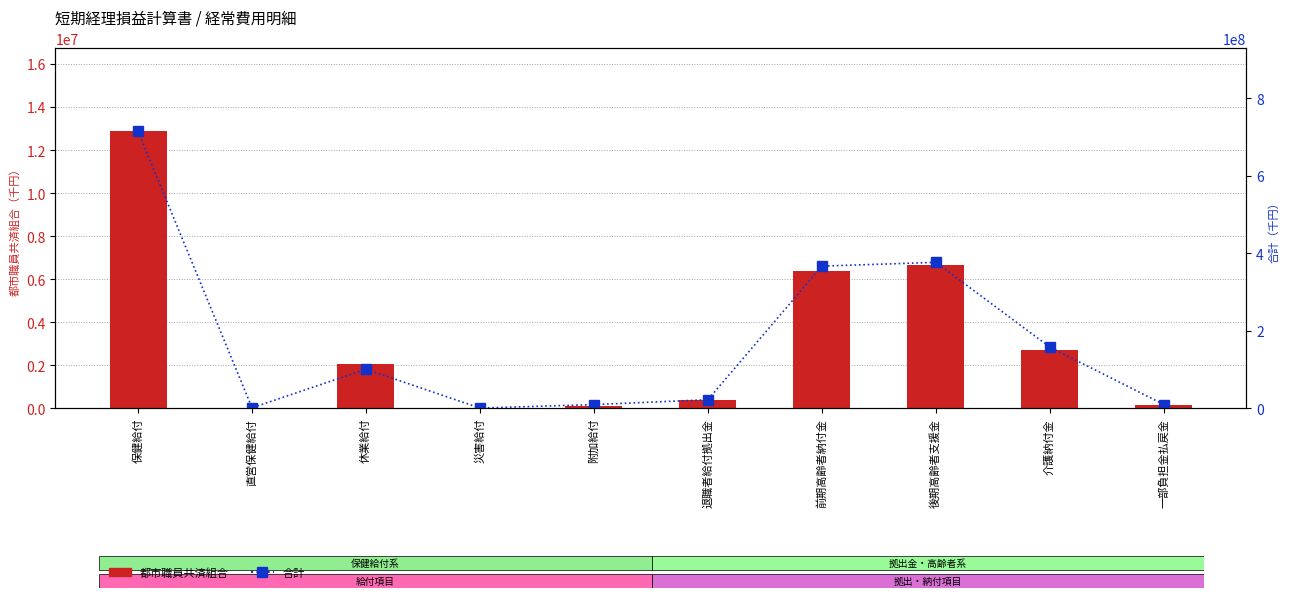

How many data points in 合計 are above 100789086?

4